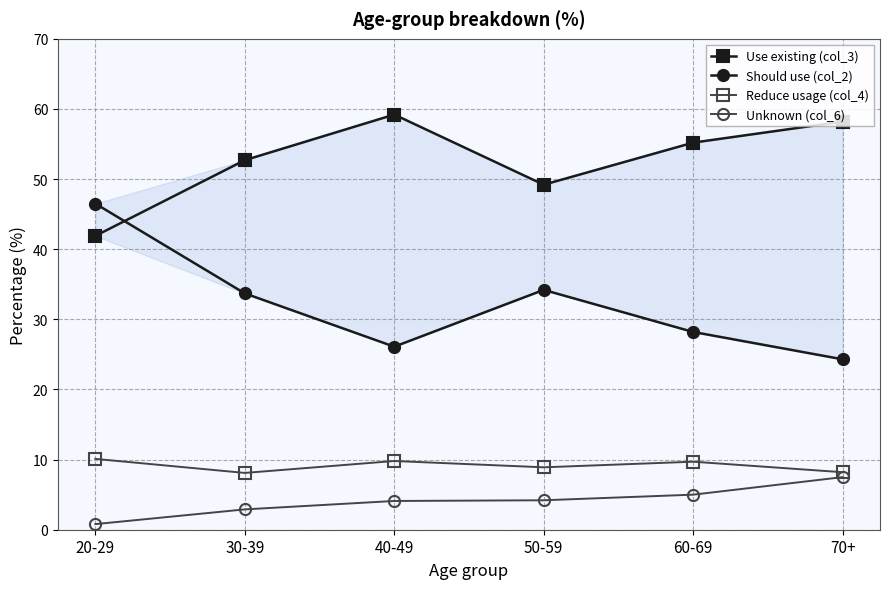

What value does the Should use (col_2) series have at 30-39?

33.7